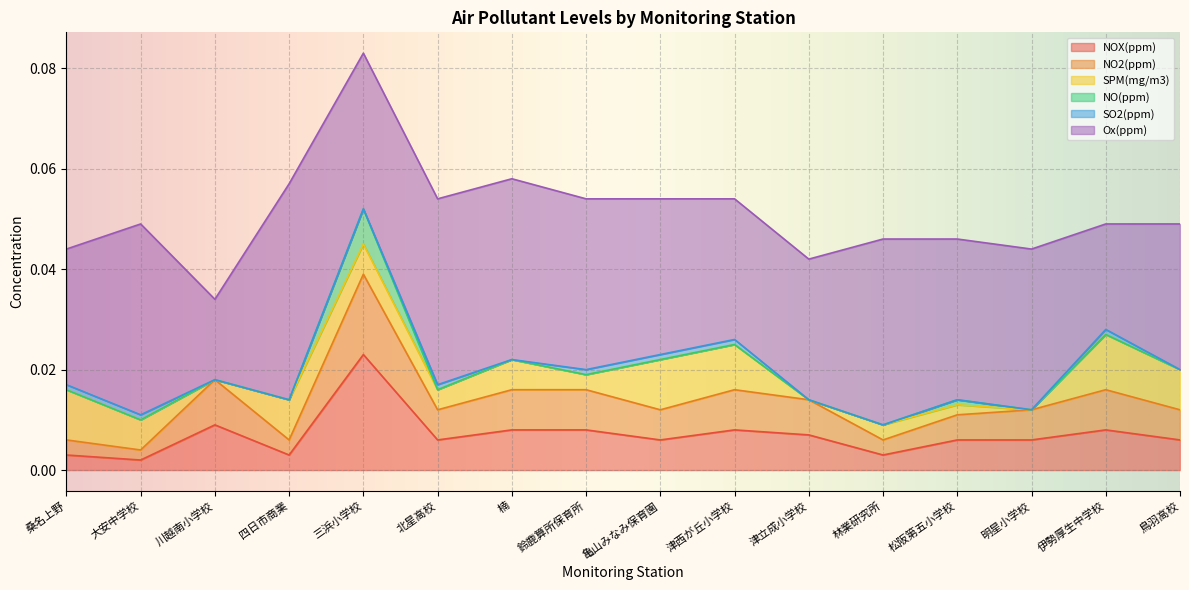

At which category is the sum across all series the highest?

三浜小学校